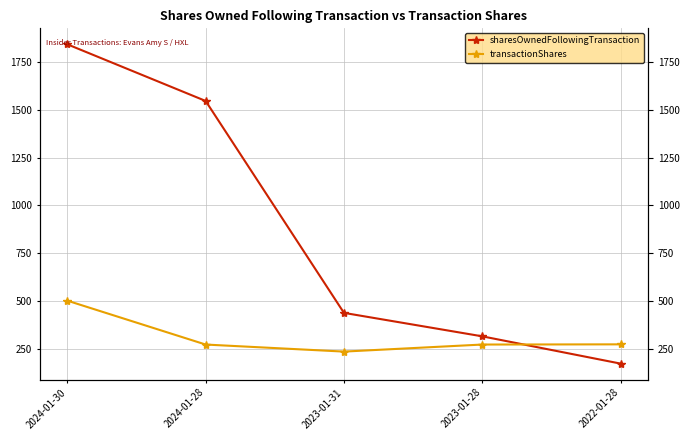

Which series has the largest range (max minus min)?

sharesOwnedFollowingTransaction